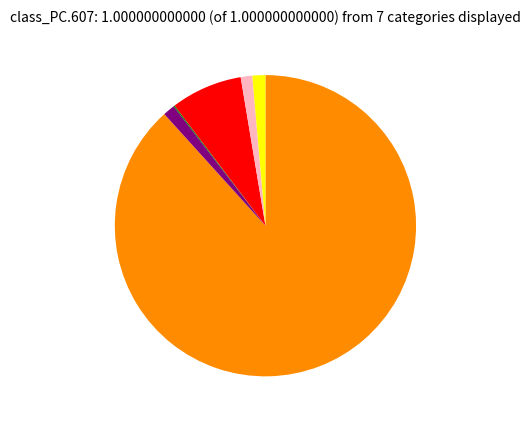

Is there any slice that represents more than half of the pie?

Yes